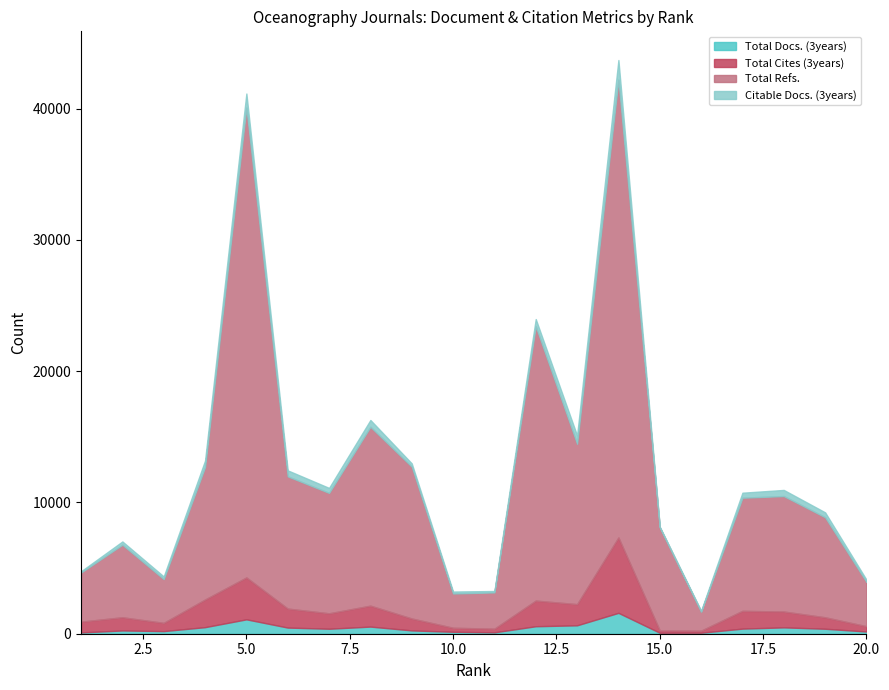

What is the greatest value displayed?

35791